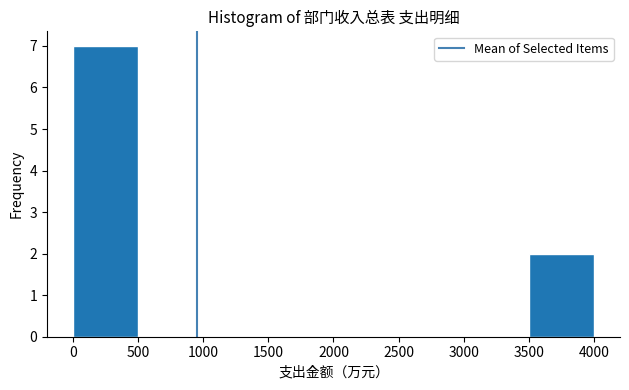

Reading left to right, list every bar in this chart as the range it spans on the x-axis followed by its height. Neither the bar edges nor the heights are printed on the chart, so give them approximately, as read against the axes.

0 to 500: 7
500 to 1000: 0
1000 to 1500: 0
1500 to 2000: 0
2000 to 2500: 0
2500 to 3000: 0
3000 to 3500: 0
3500 to 4000: 2